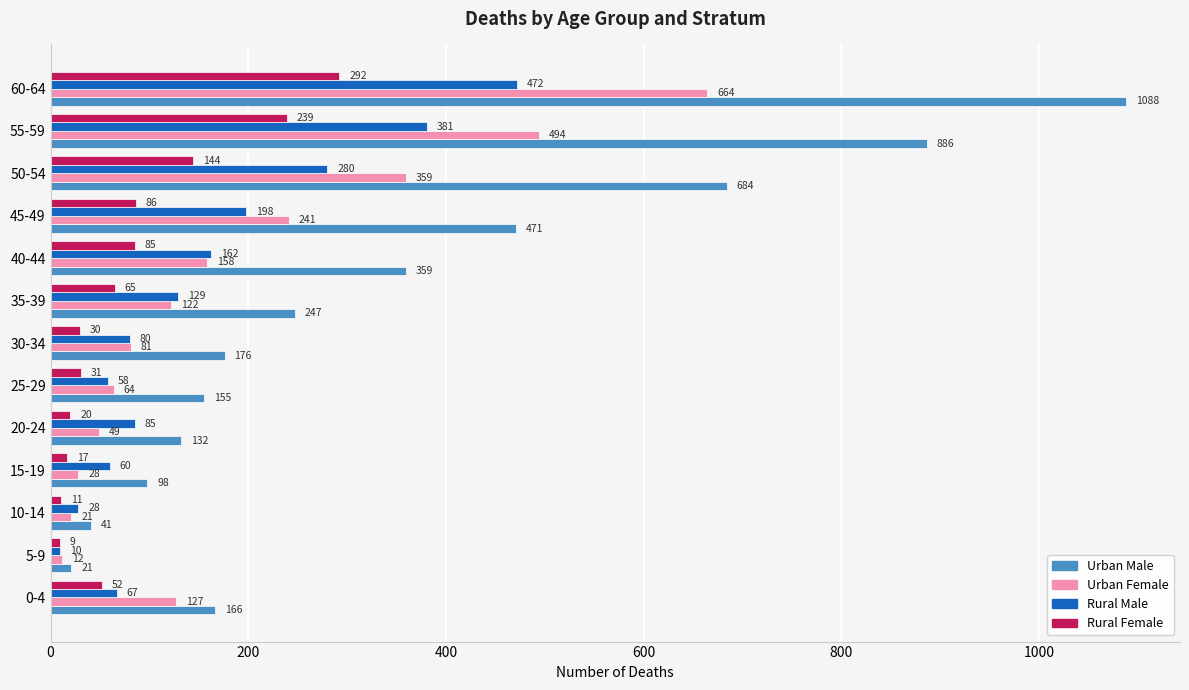

At which category does the chart reach its minimum across all series?

5-9